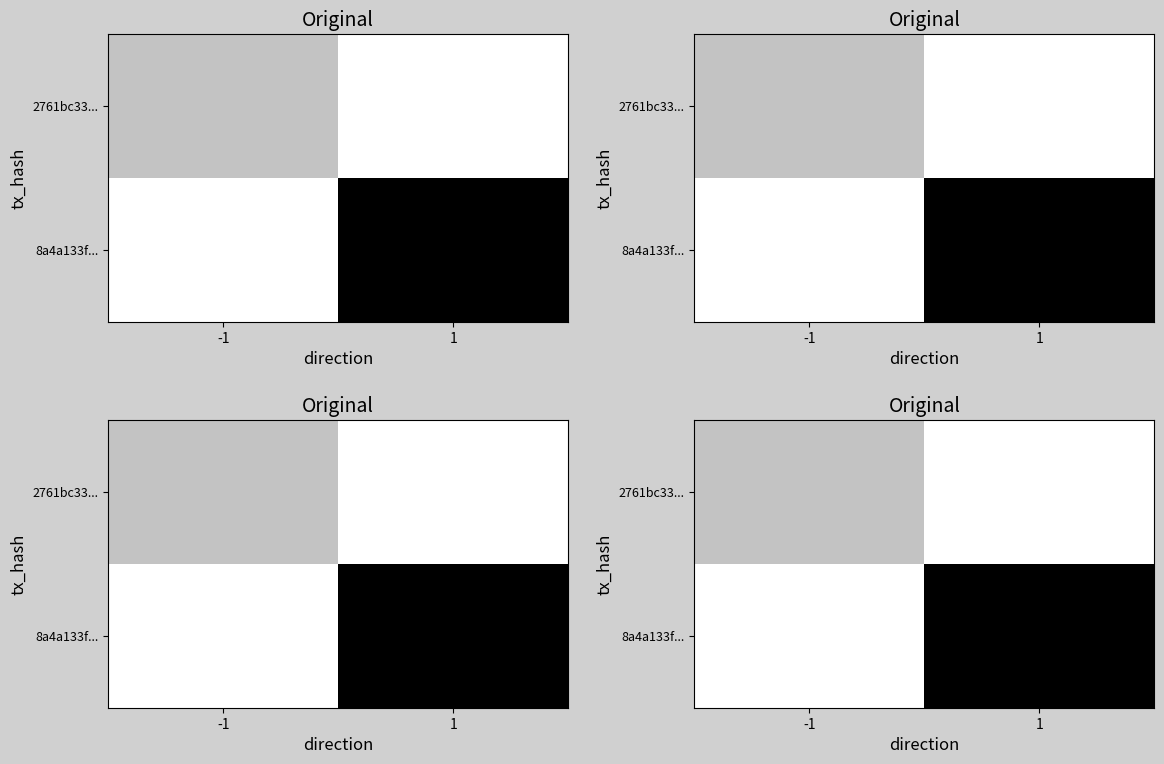

Between -1 and 1, which series saw the biggest shift?

8a4a133f...